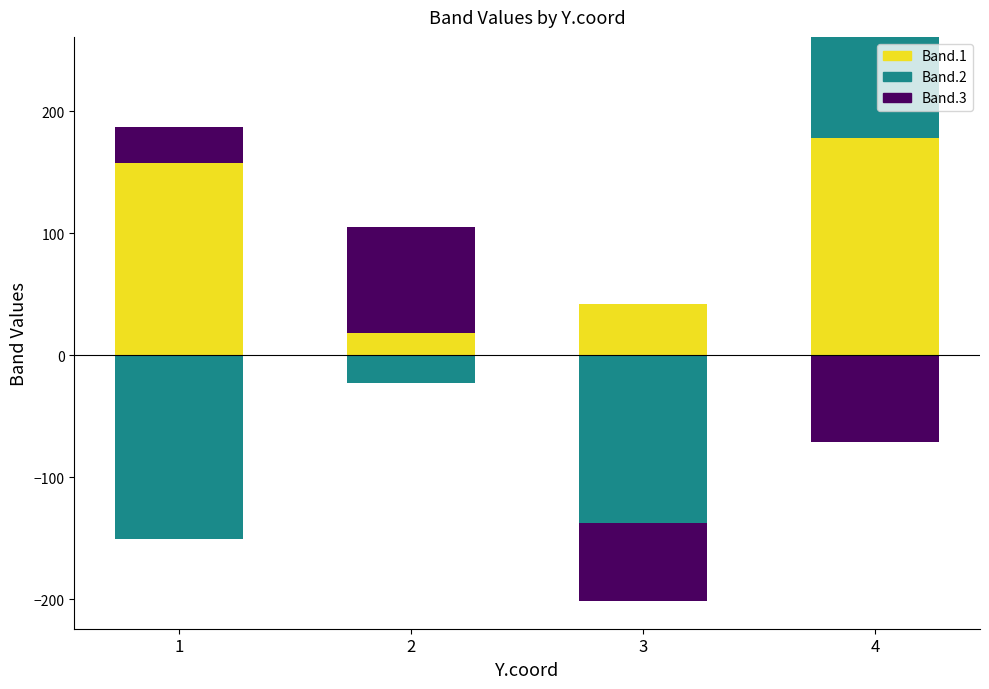

Which category has the highest value in the Band.3 series?

2